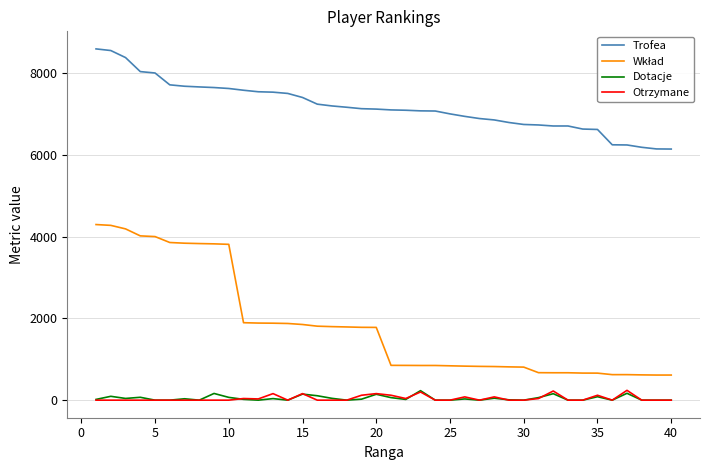

True or false: Trofea and Otrzymane intersect in this chart.

False